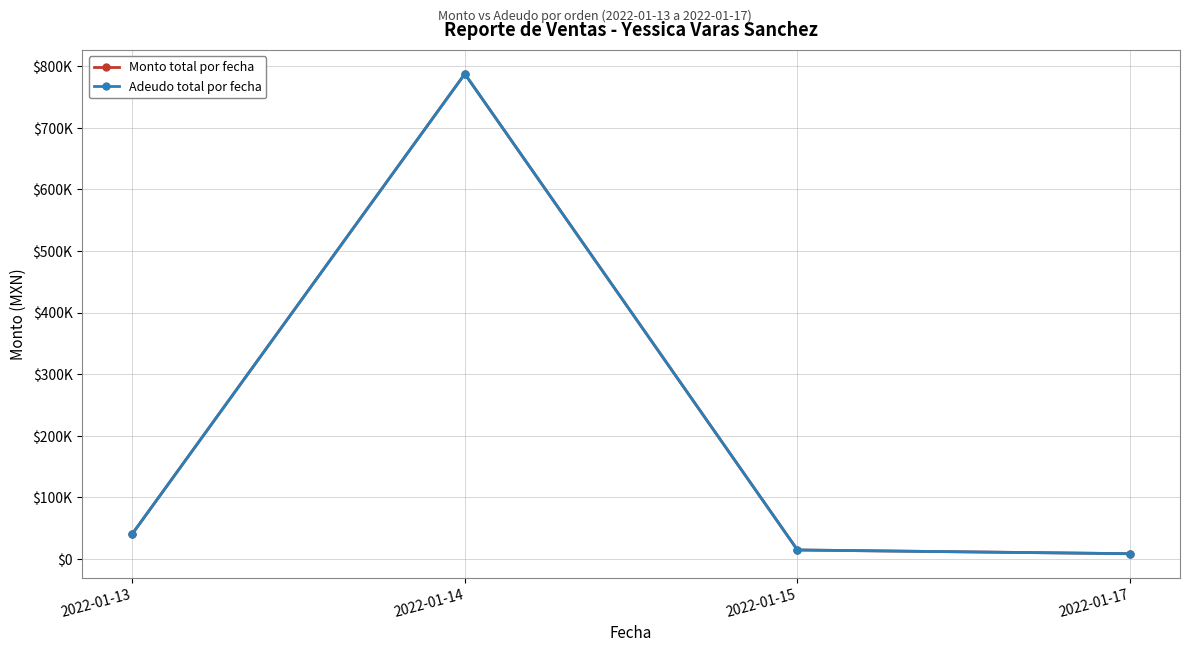

Does the chart have visible grid lines?

Yes